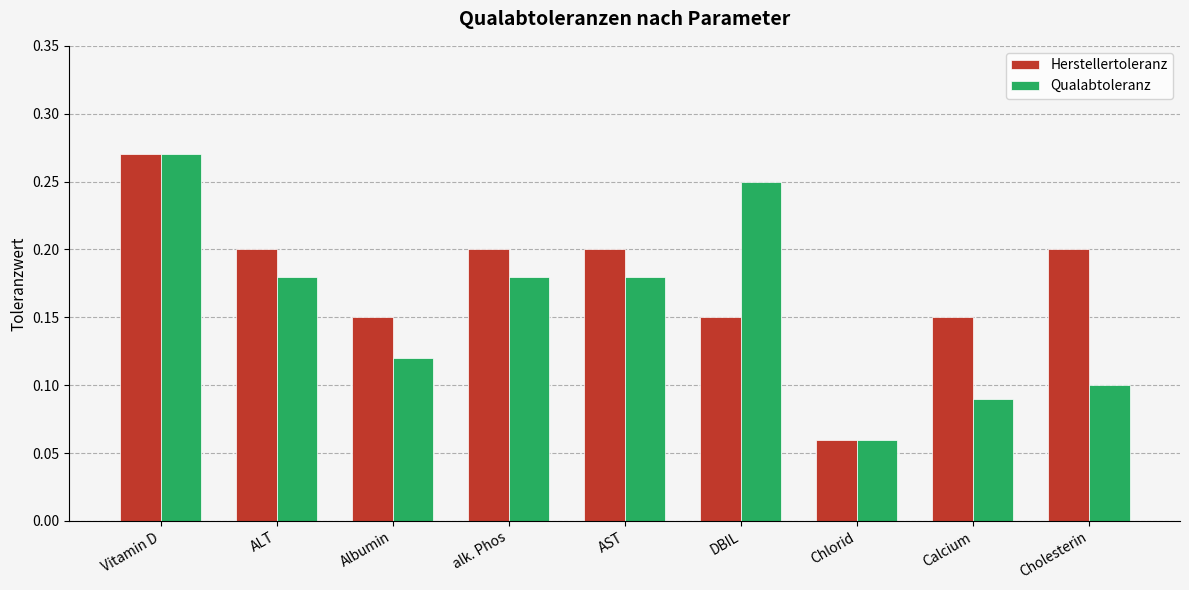

Which series has the largest total across all categories?

Herstellertoleranz